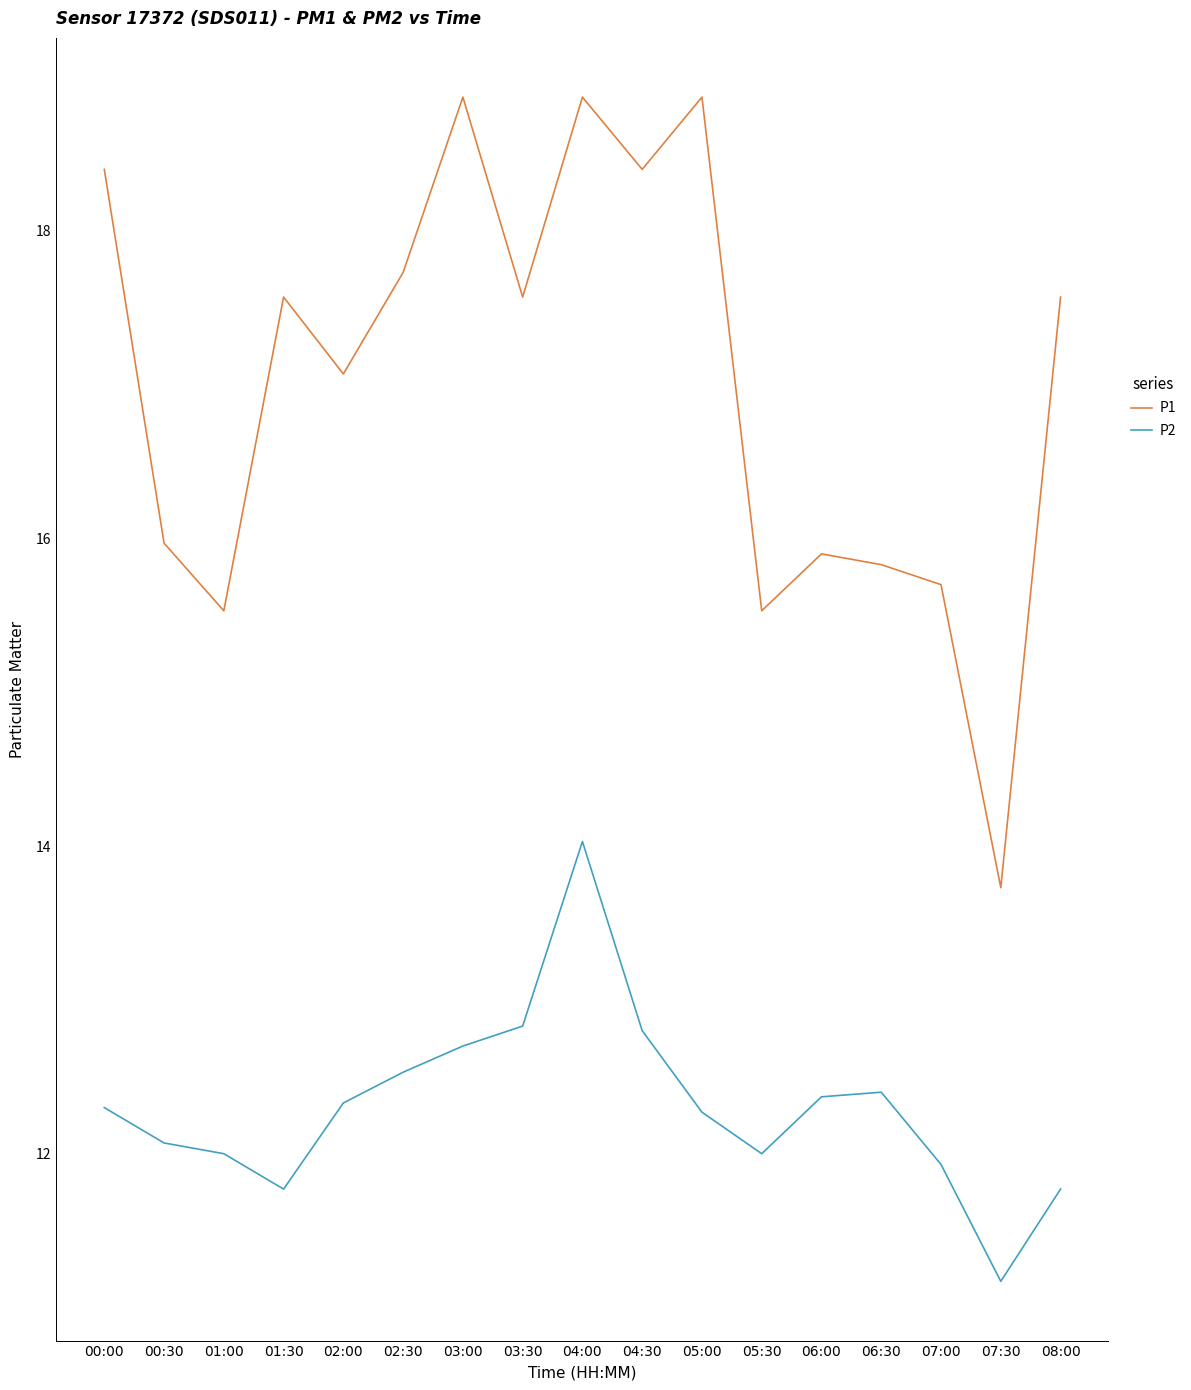

How many categories are shown in the chart?

17